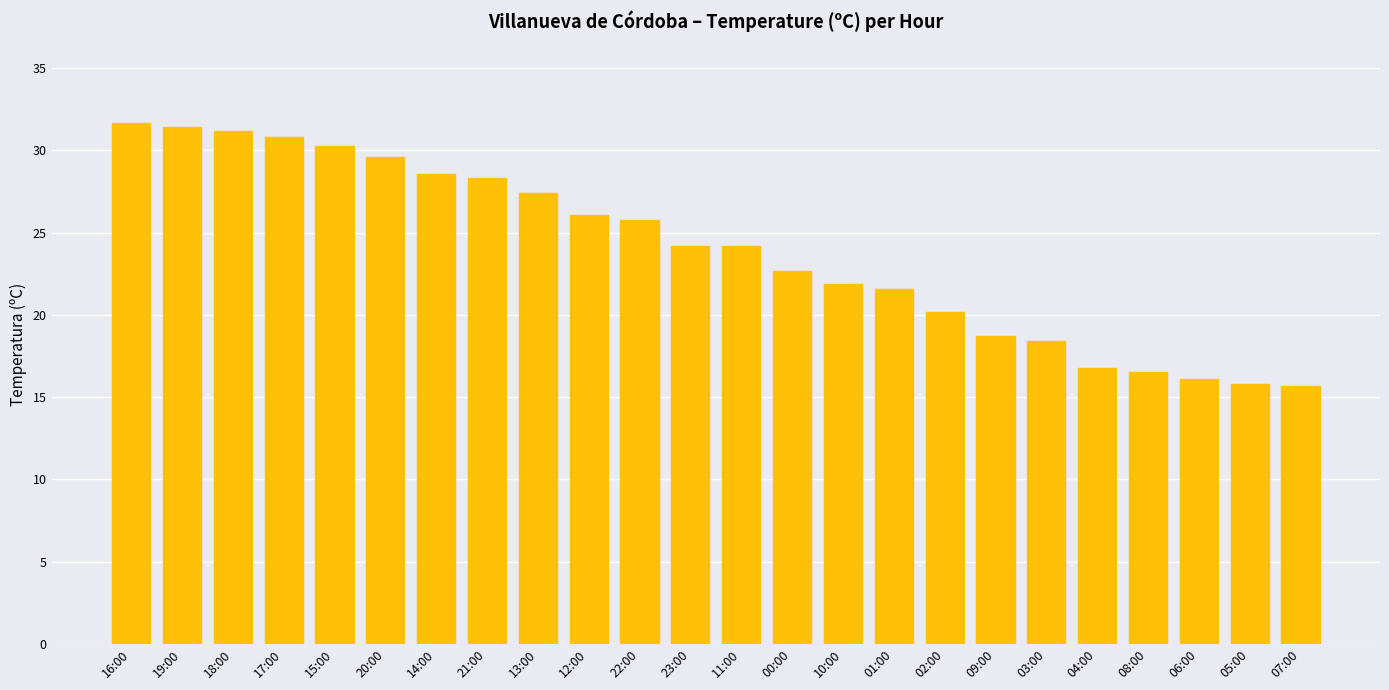

What is the label of the 17th bar from the right?

21:00